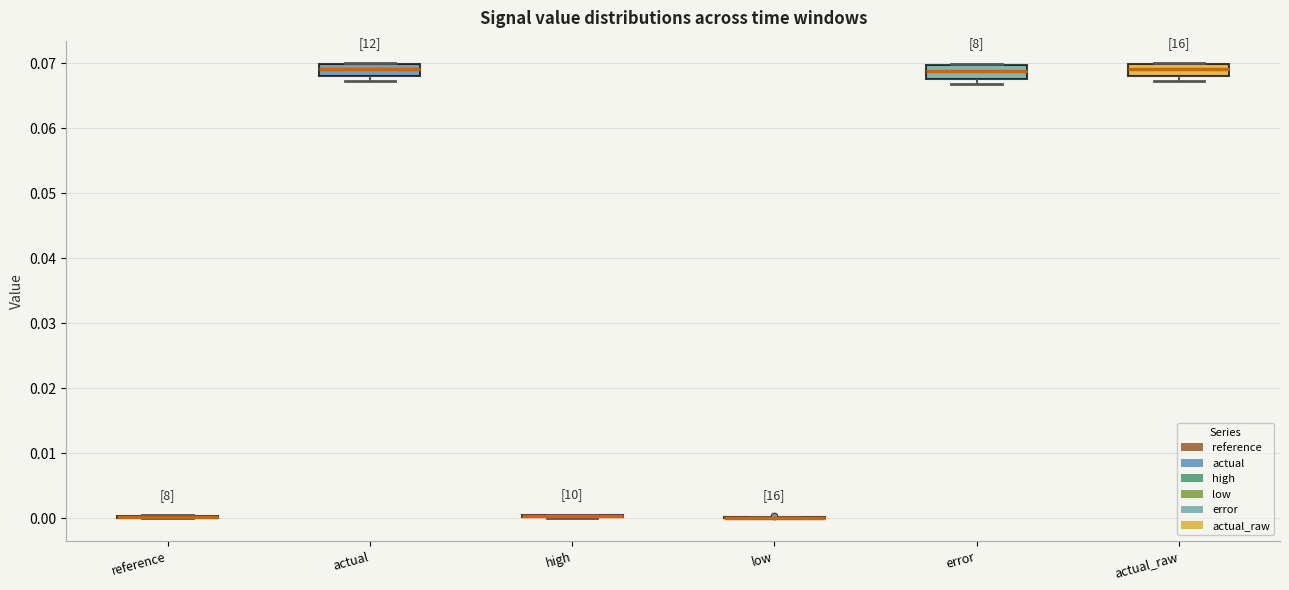

Reading left to right, read every box against the y-axis: the position of its median line, the range the box covers, and the ends of its whiskers. The values are not printed on the chart, so give them approximately, as read against the axis.

reference: box collapsed to a line at 0.000, whiskers 0.000 to 0.000
actual: median 0.069, box 0.068 to 0.070, whiskers 0.067 to 0.070
high: box collapsed to a line at 0.000, whiskers 0.000 to 0.001
low: box collapsed to a line at 0.000, whiskers 0.000 to 0.000
error: median 0.069, box 0.068 to 0.070, whiskers 0.067 to 0.070
actual_raw: median 0.069, box 0.068 to 0.070, whiskers 0.067 to 0.070